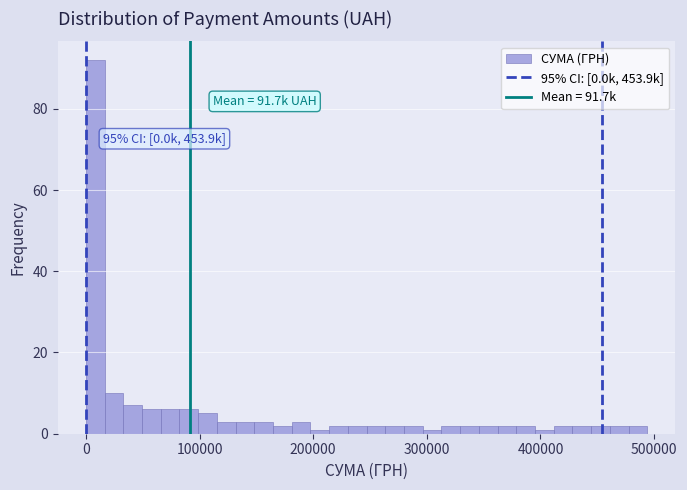

Read against the x-axis, roughly where is the centre of the tallest bar?

10000